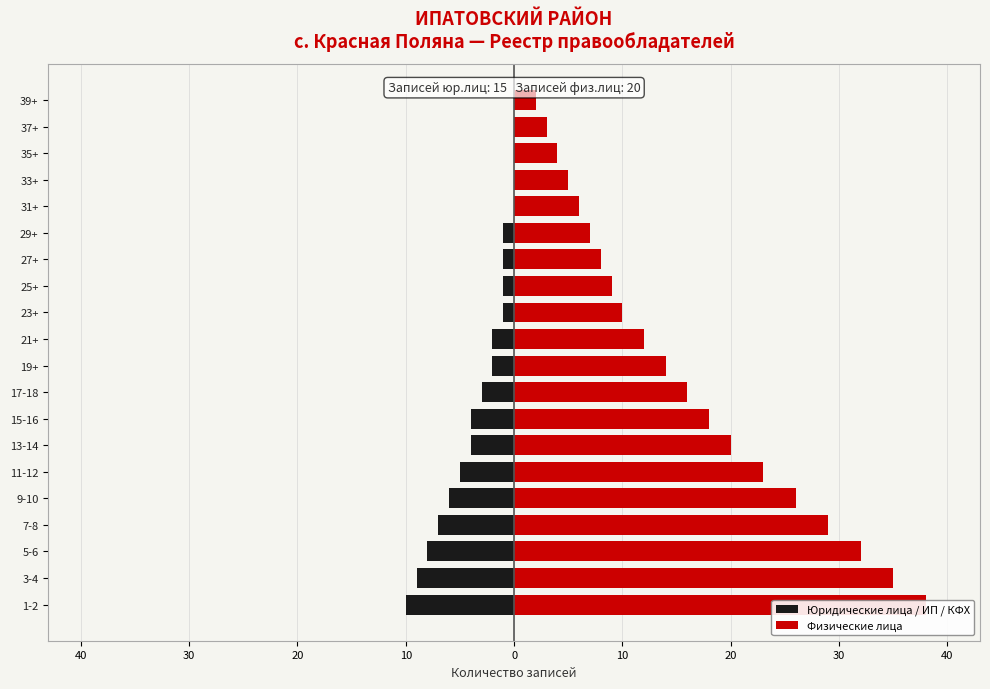

Between 11 and 30, which is larger?

11